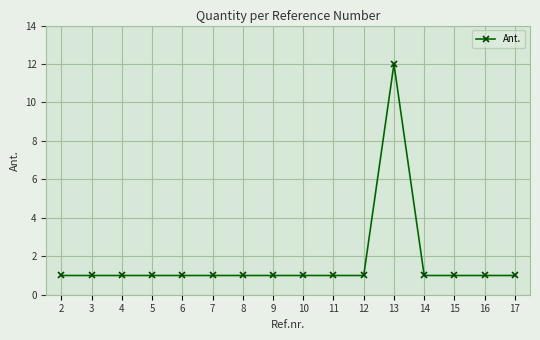

What is the value of the 4th point from the left?

1